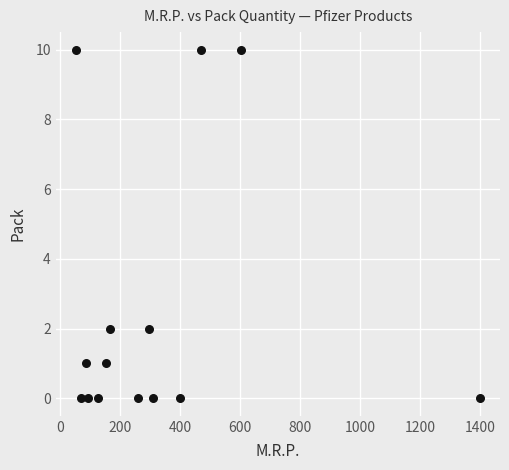

What is the range of Y values (max minus min)?

10